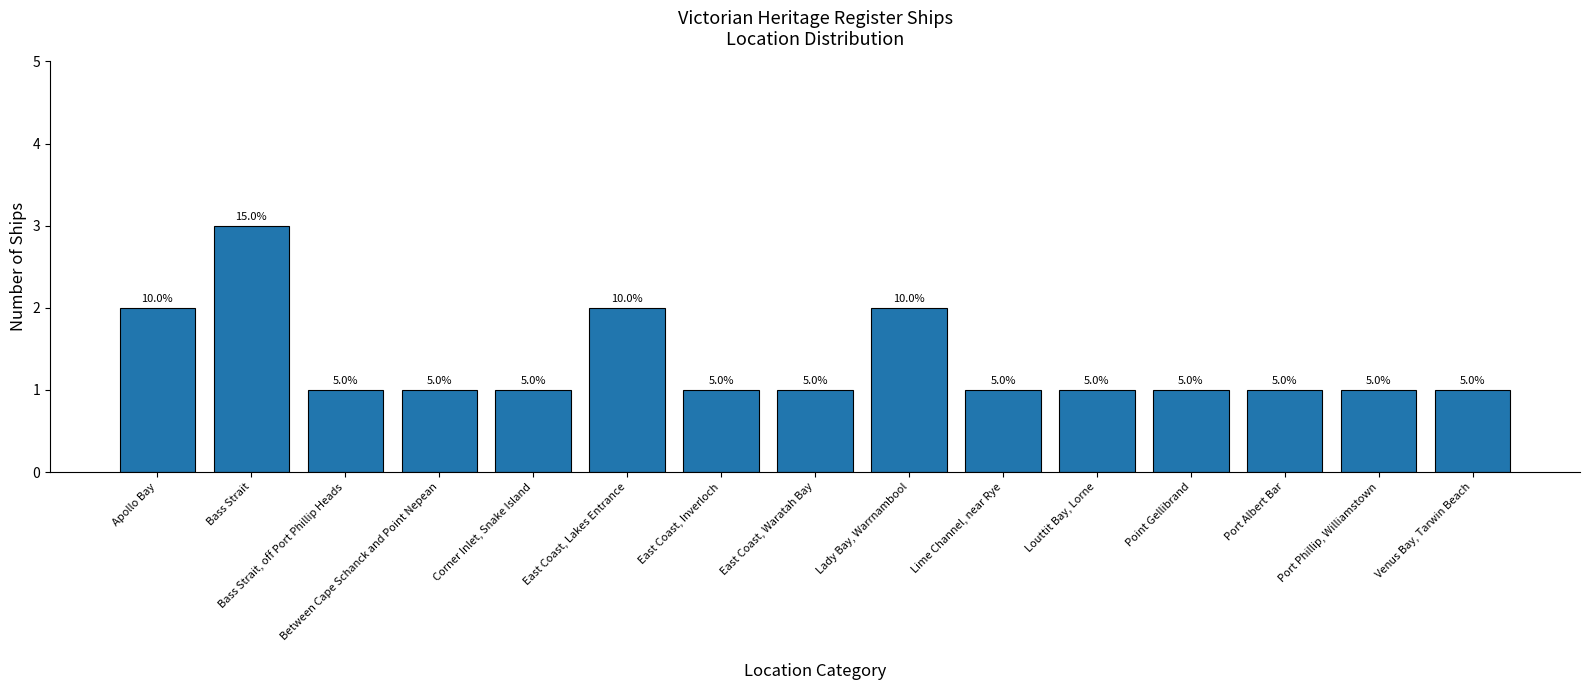

True or false: the data shows 2 at East Coast, Inverloch.

False